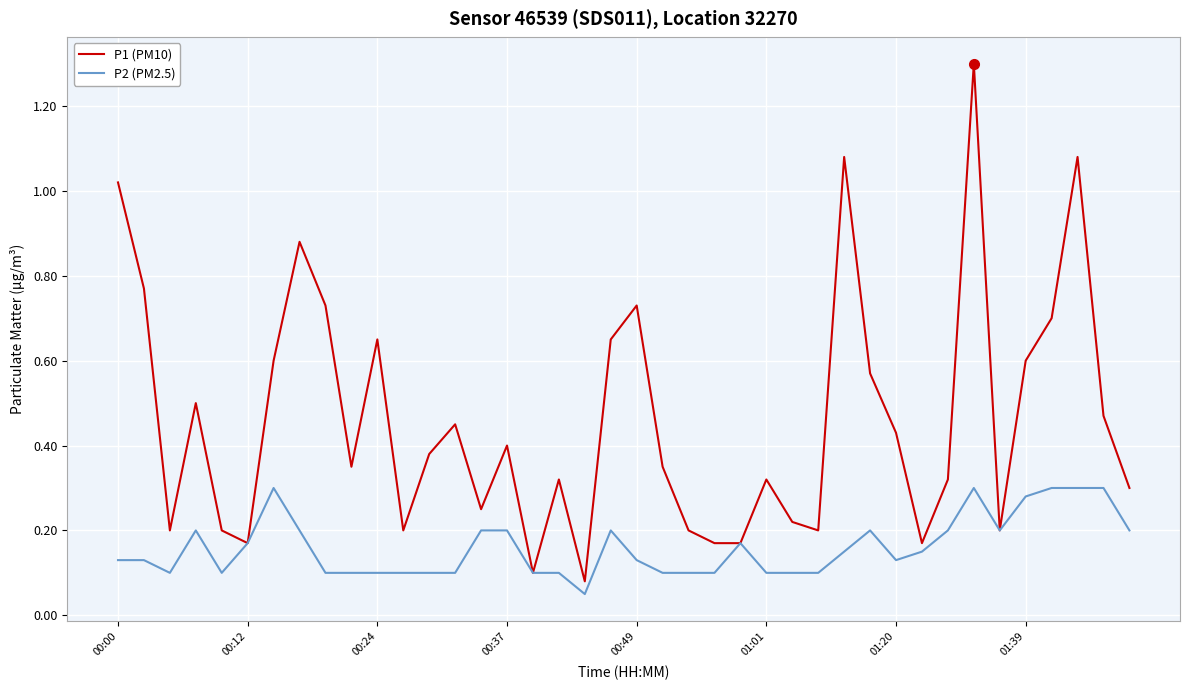

What is the maximum value shown in the chart?

1.3